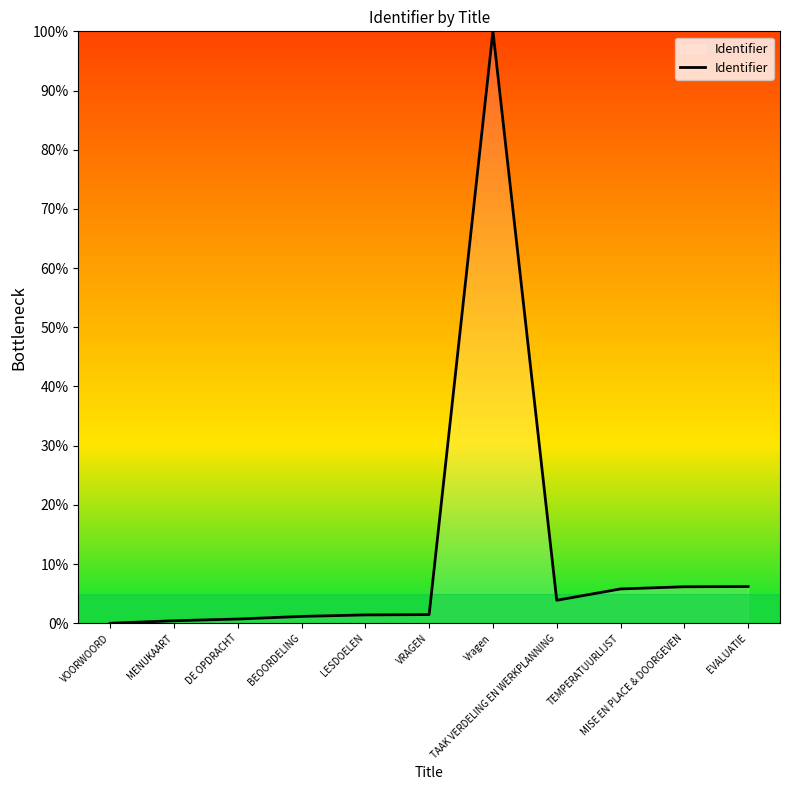

What is the ratio of the value at TEMPERATUURLIJST to the value at MISE EN PLACE & DOORGEVEN?

0.9